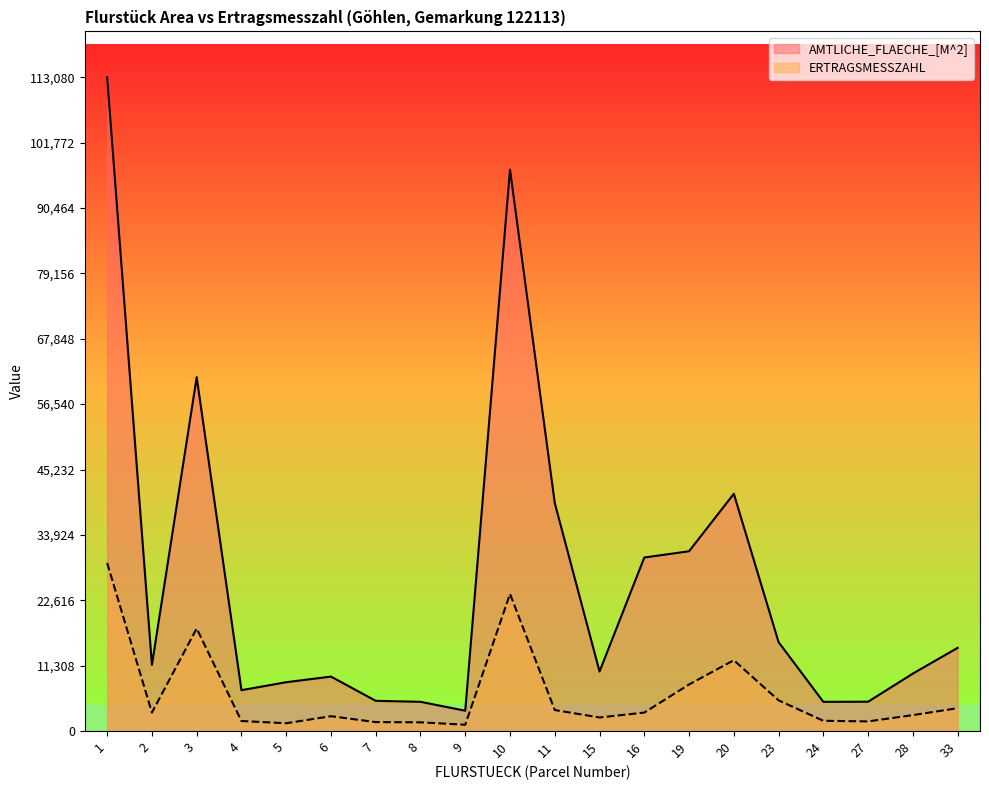

Which category has the lowest value across all series?

9